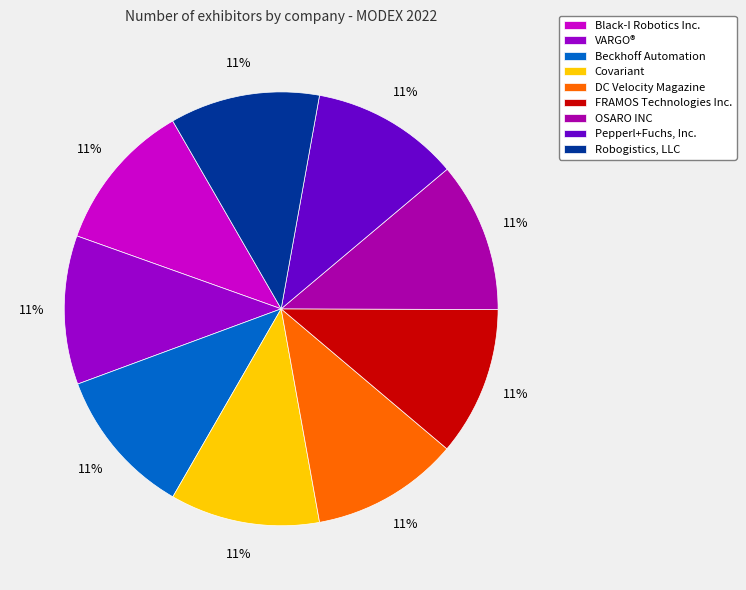

To the nearest percent, what percentage of the pie is Robogistics, LLC?

11%